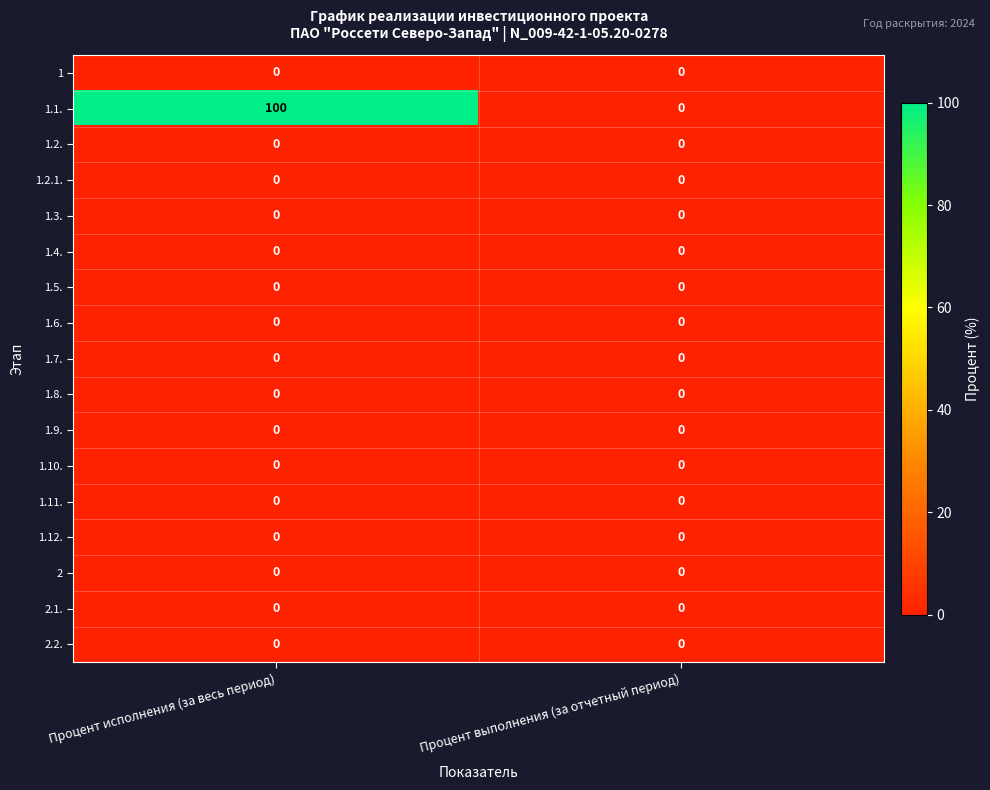

What is the maximum value shown in the chart?

100